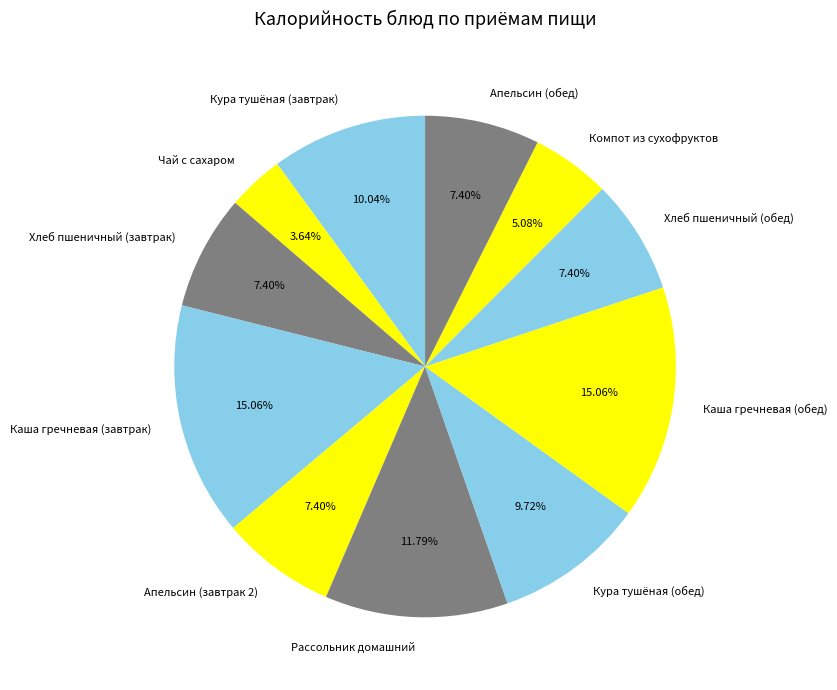

Between Чай с сахаром and Кура тушёная (обед), which is larger?

Кура тушёная (обед)